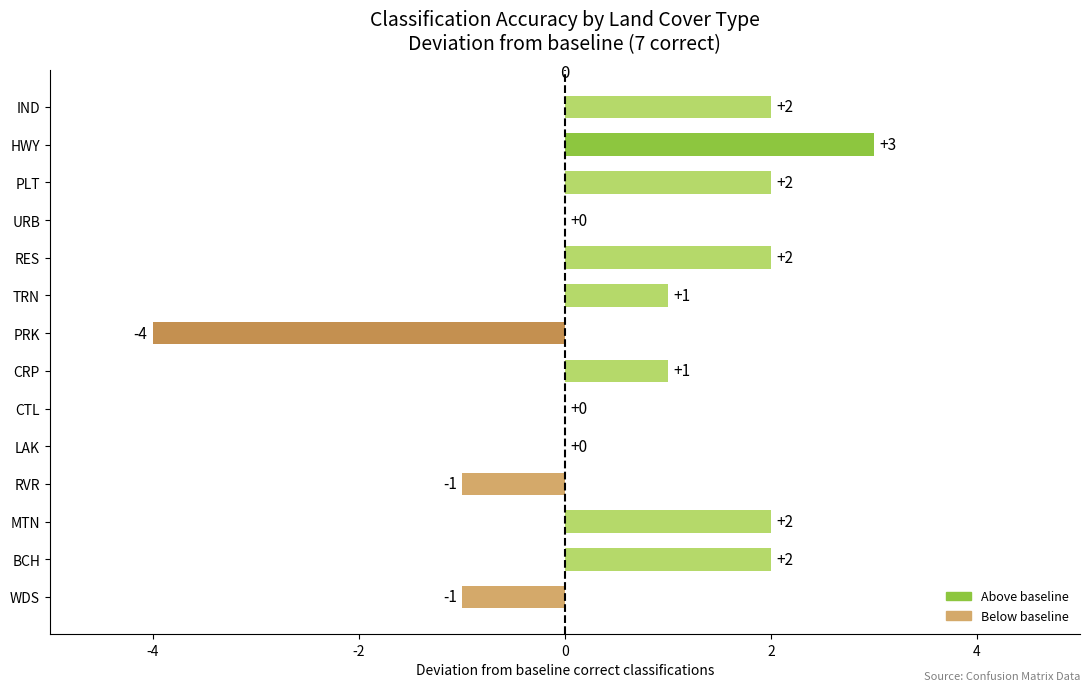

How many categories are shown in the chart?

14